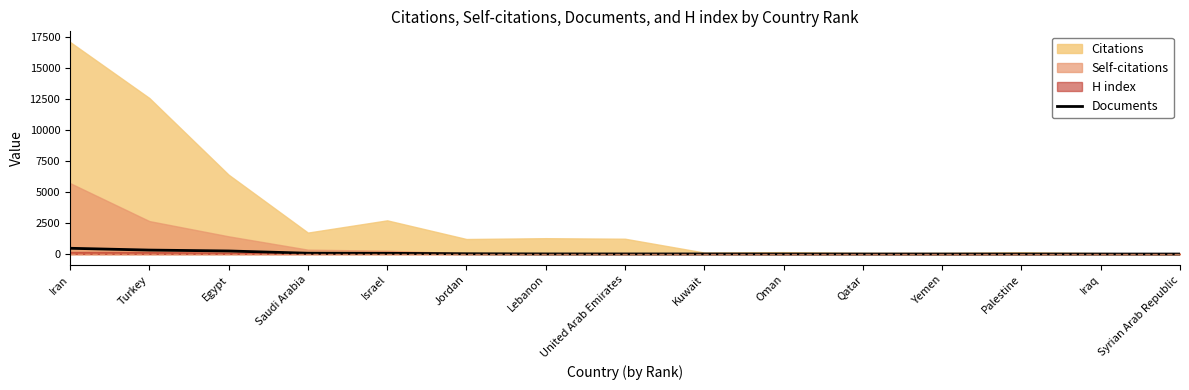

What is the maximum value for Documents?

468